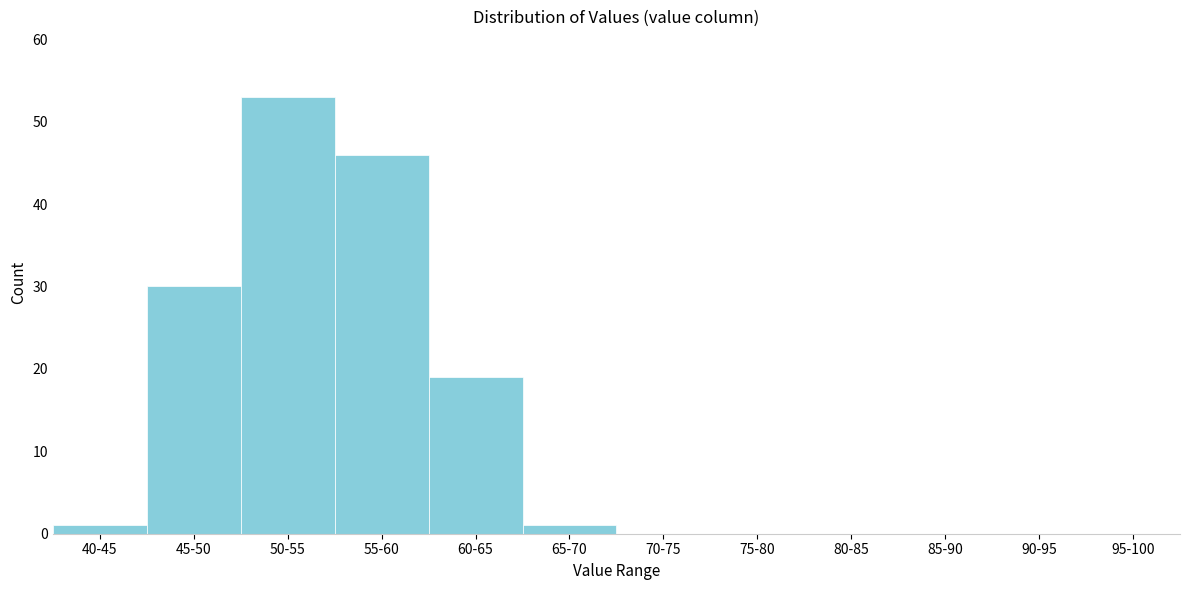

Reading left to right, list all the values displayed in this chart.

40-45=1	45-50=30	50-55=53	55-60=46	60-65=19	65-70=1	70-75=0	75-80=0	80-85=0	85-90=0	90-95=0	95-100=0